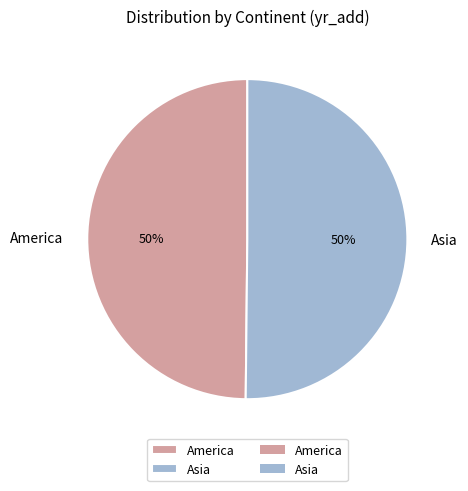

Is the sum of America and Asia greater than half?

Yes